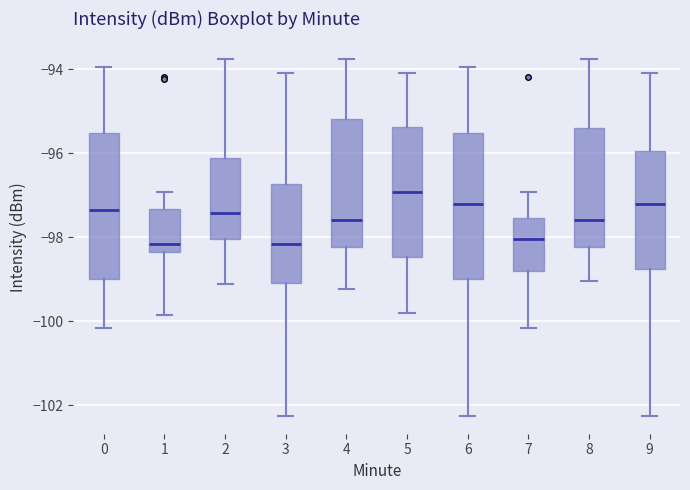

Where does the median line of the box at x = 3 sit on the y-axis? The values are not printed on the chart, so give them approximately, as read against the axis.

-98.2